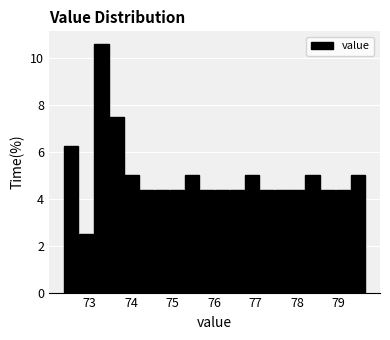

Around what value on the x-axis is the tallest bar? Give the approximate position of its centre, as read against the axis.

73.3